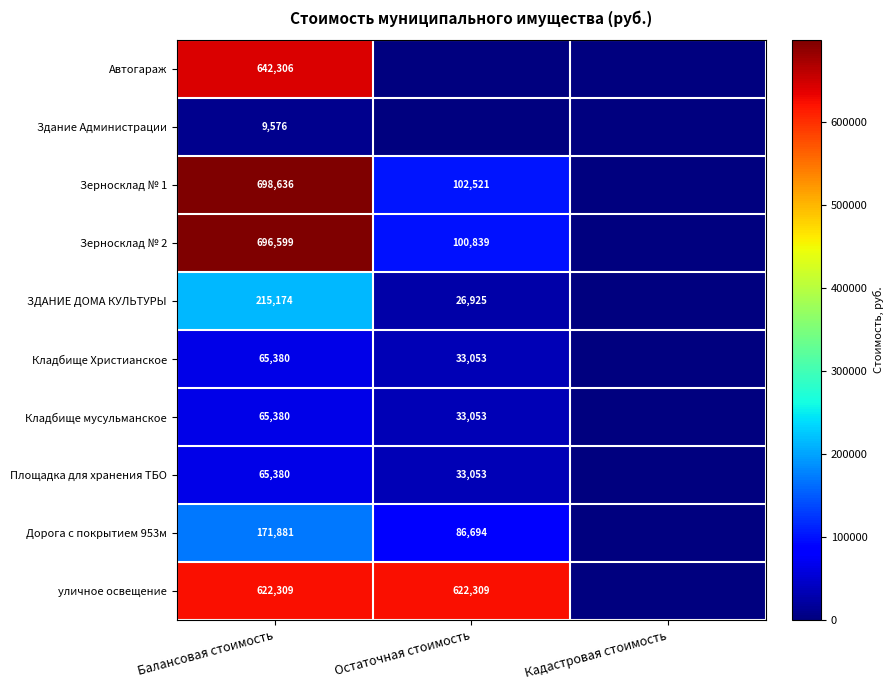

What is the spread (max minus min) of values at Балансовая стоимость?

689060